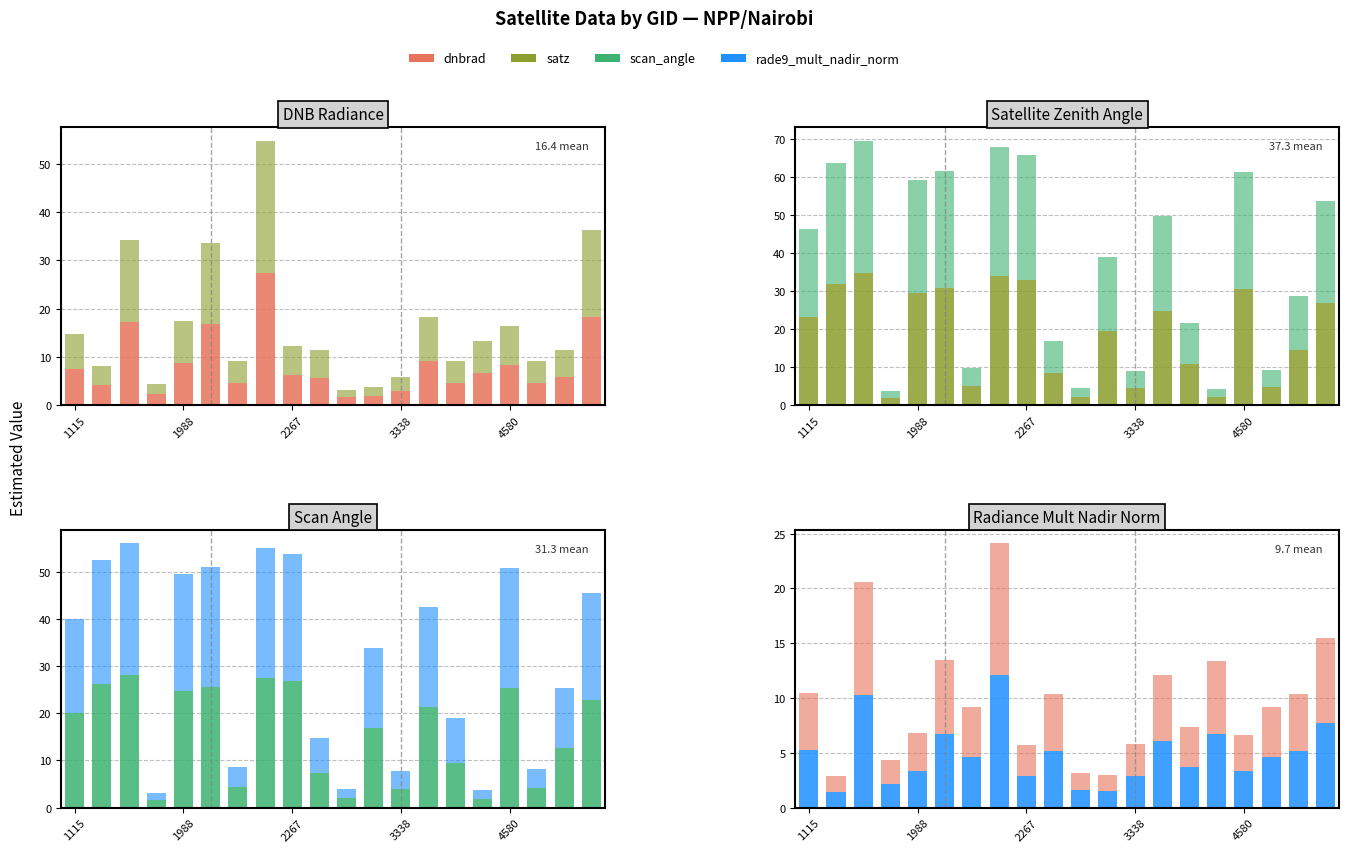

Which category has the lowest value in the satz series?

1925